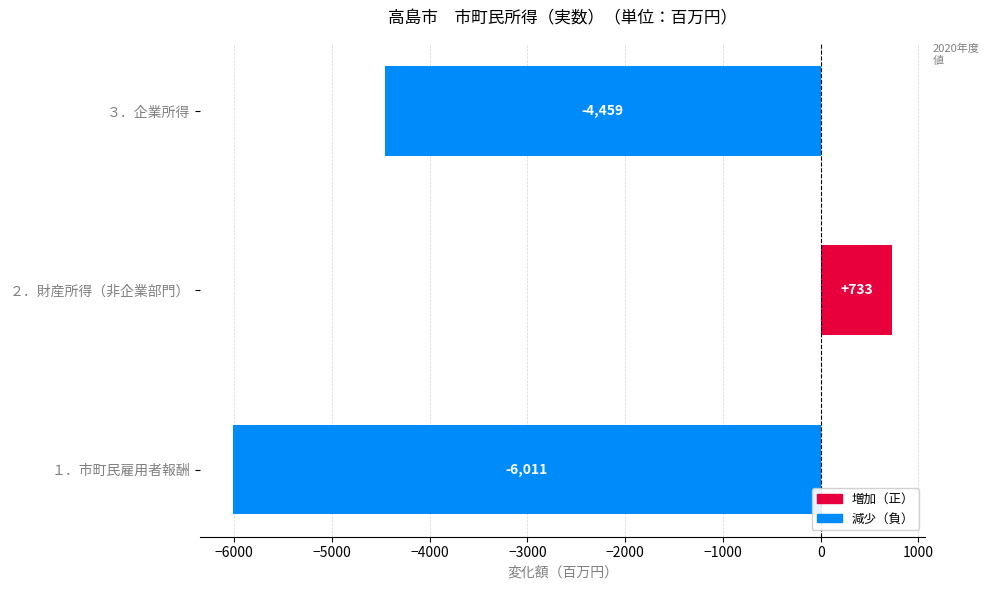

Between １．市町民雇用者報酬 and ３．企業所得, which is larger?

３．企業所得